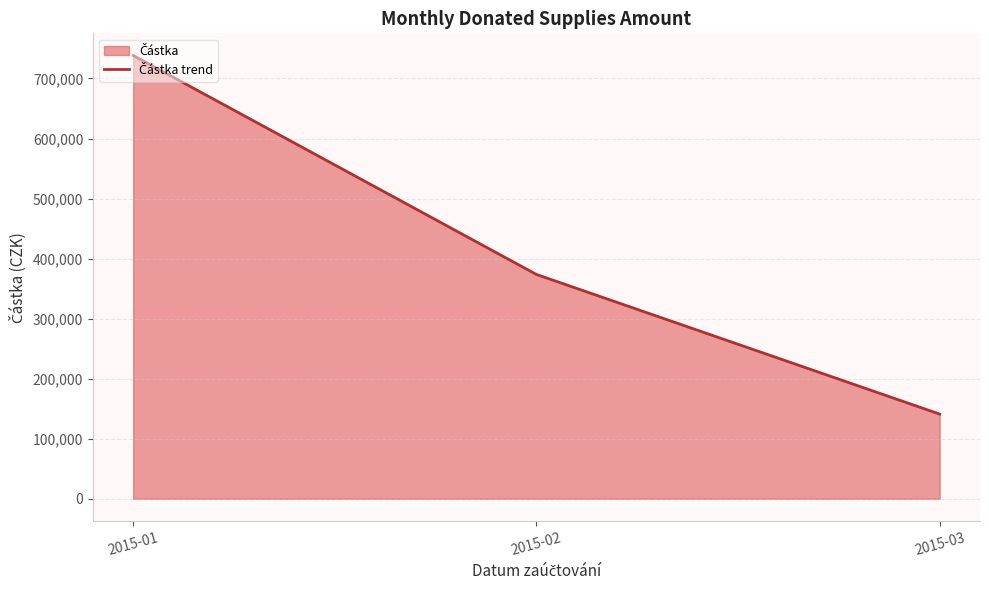

Which has a higher value, 2015-02 or 2015-01?

2015-01